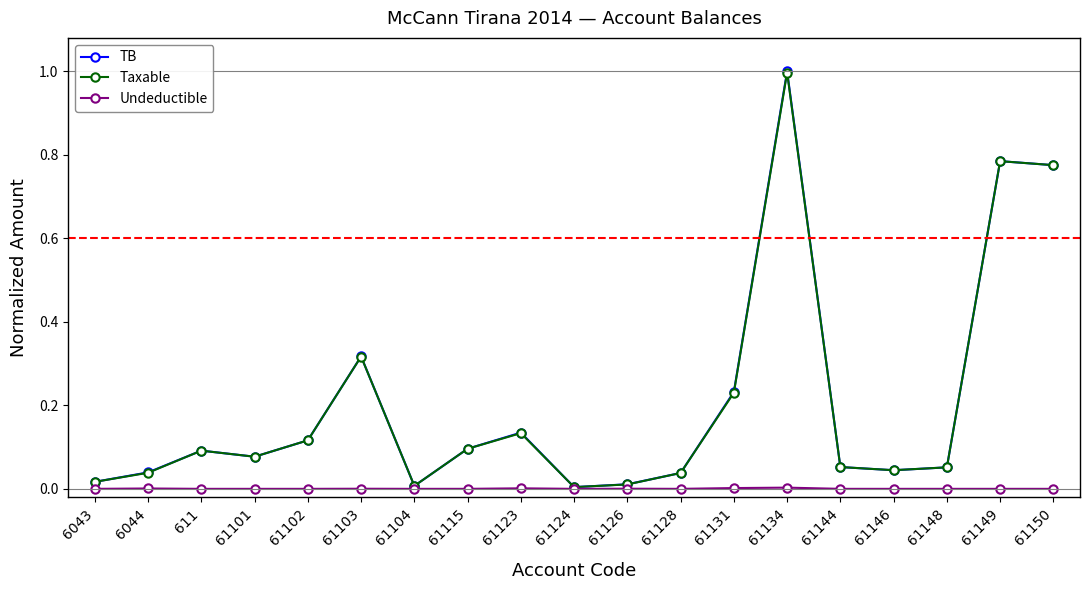

True or false: Taxable has a value of 0.1 at 61148.

True